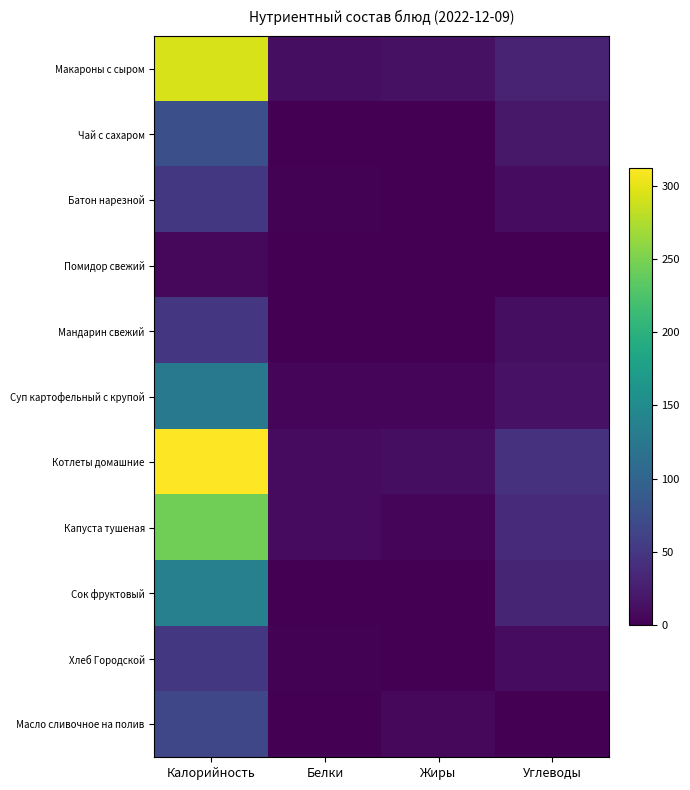

Which series has the largest total across all categories?

Котлеты домашние